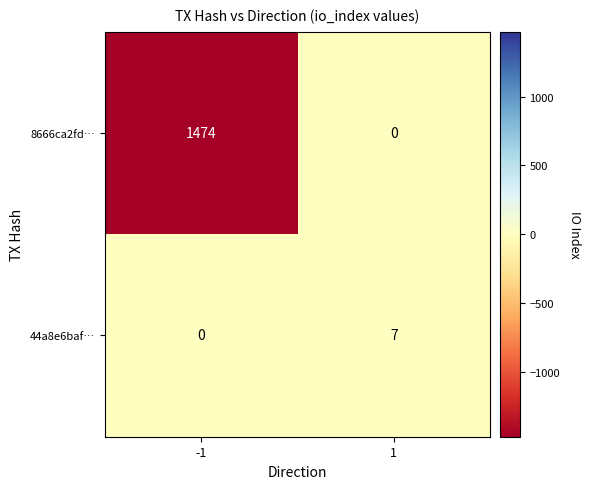

Is the value of 8666ca2fd… at 1 greater than the value of 44a8e6baf… at 1?

No